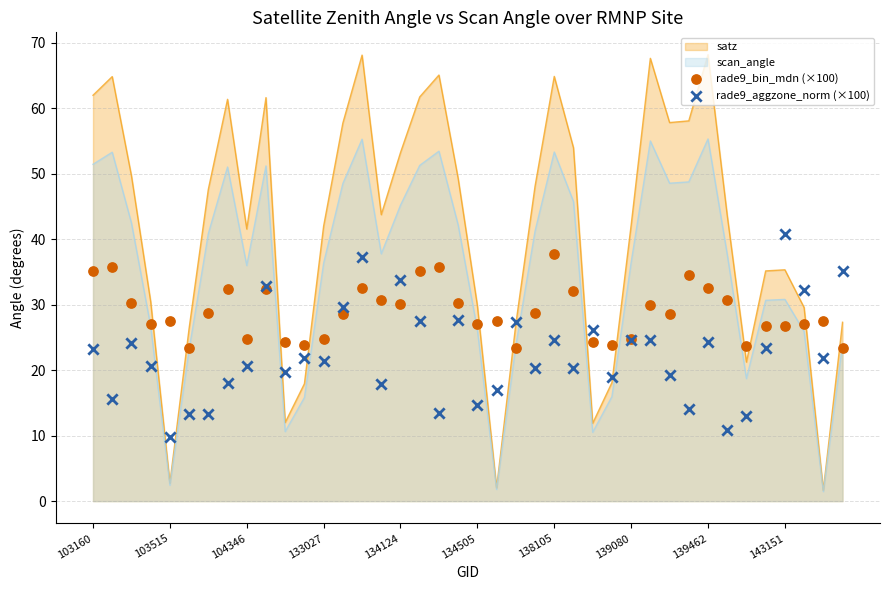

True or false: satz has a value of 41.5 at 104346.

True